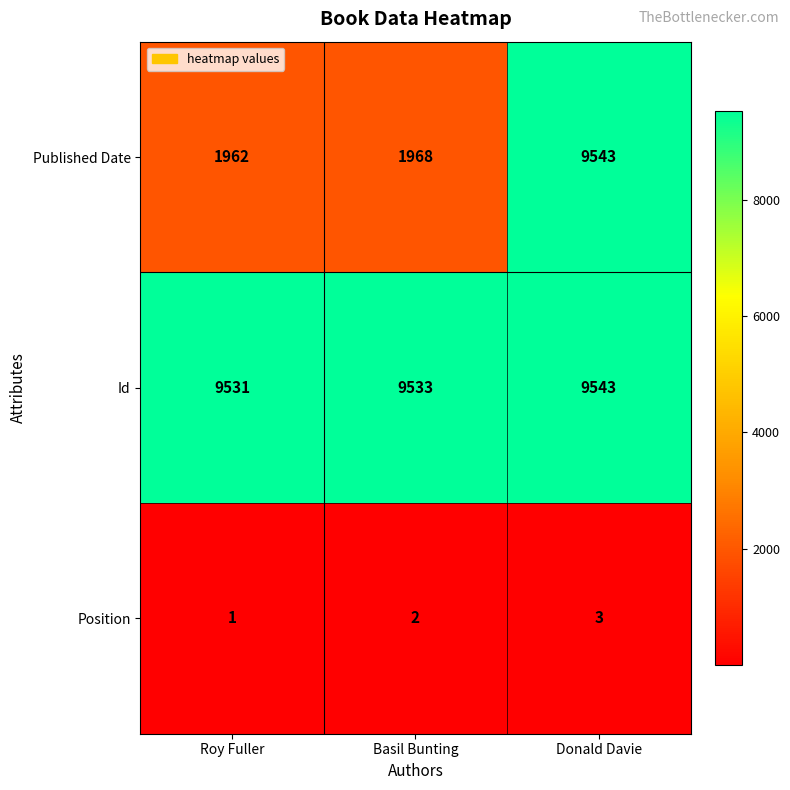

What is the difference between the highest and lowest values at Donald Davie?

9540